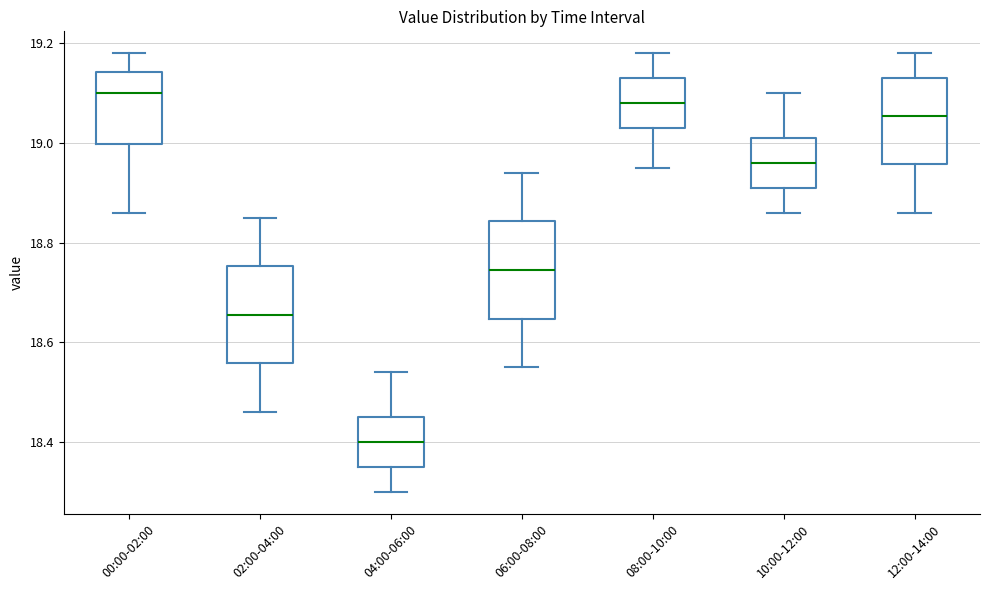

Which box has the highest median line?

00:00-02:00